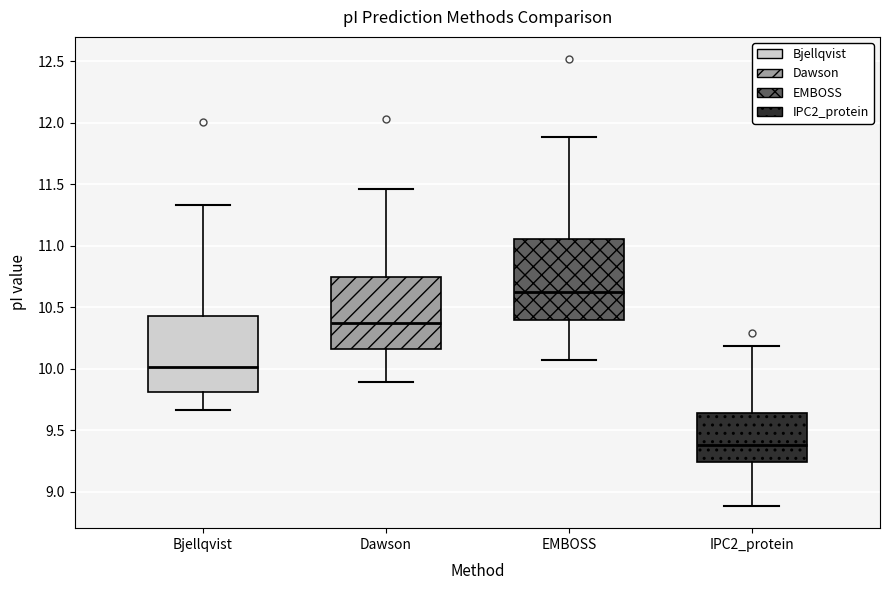

Which box's median line is the highest?

EMBOSS